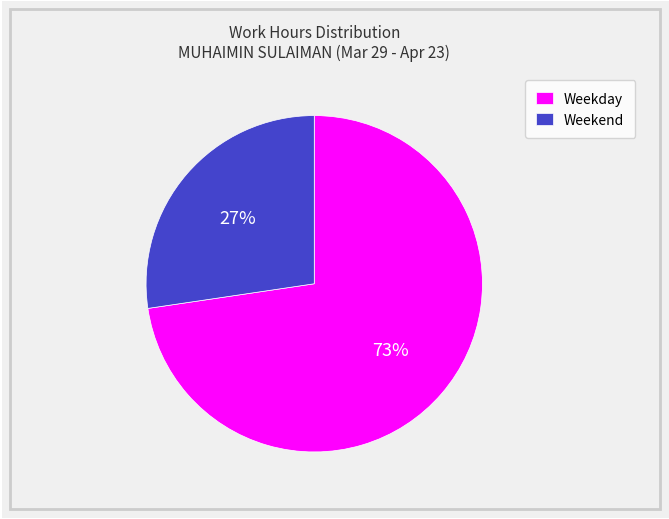

What percentage is the Weekend slice, to the nearest percent?

27%